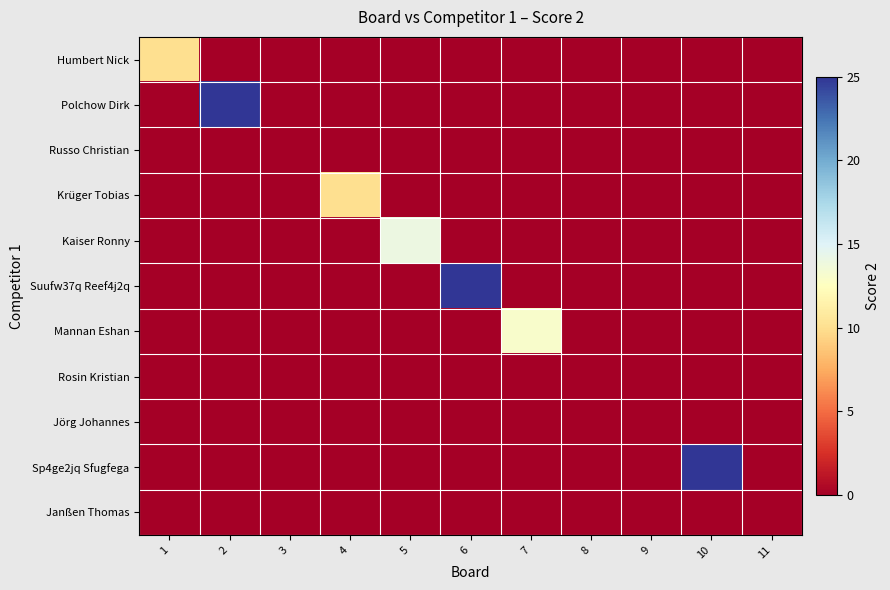

Which has a higher value, 3 or 11?

3